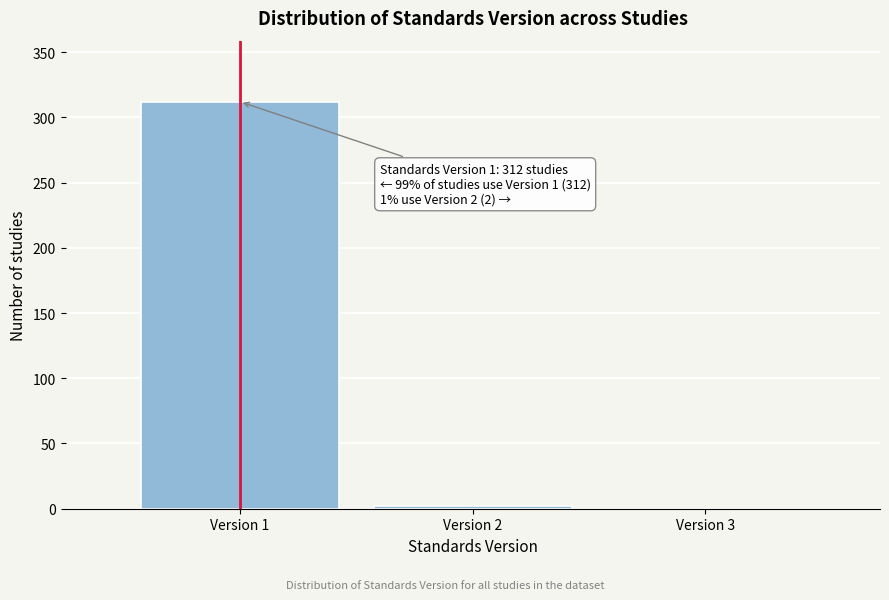

Over which range of the x-axis is the bar tallest?

0.5 to 1.5